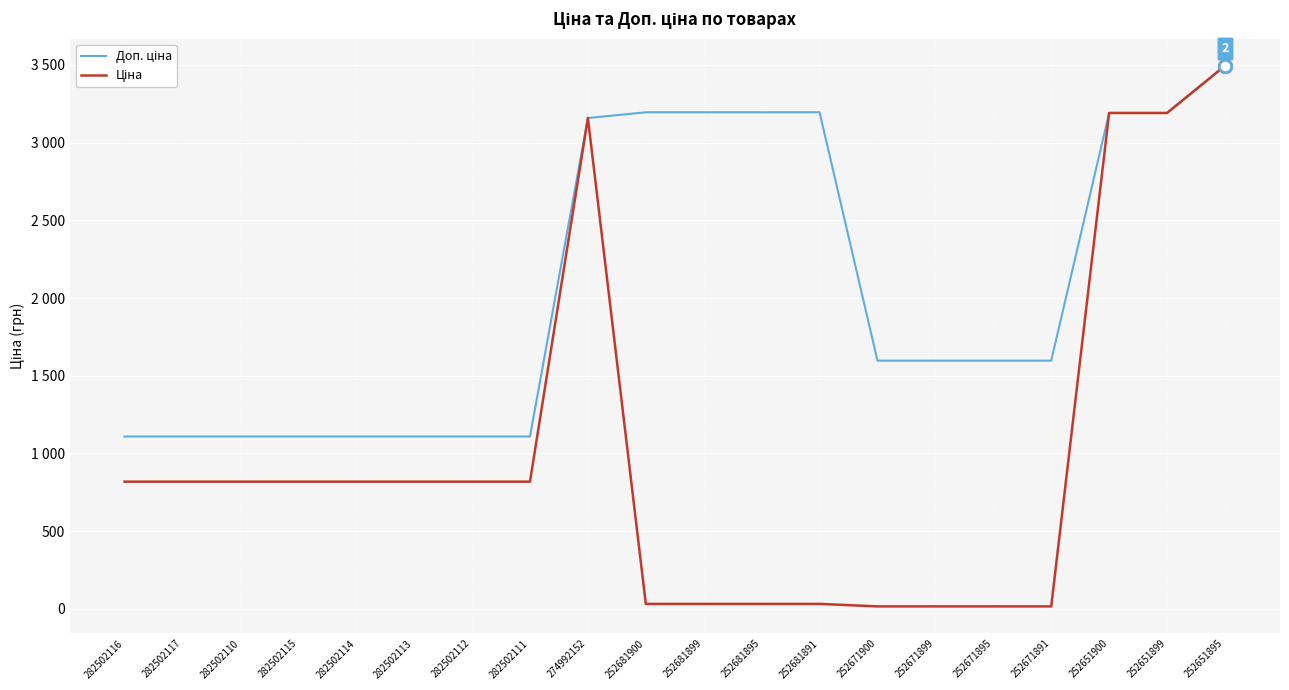

Does the chart have visible grid lines?

Yes